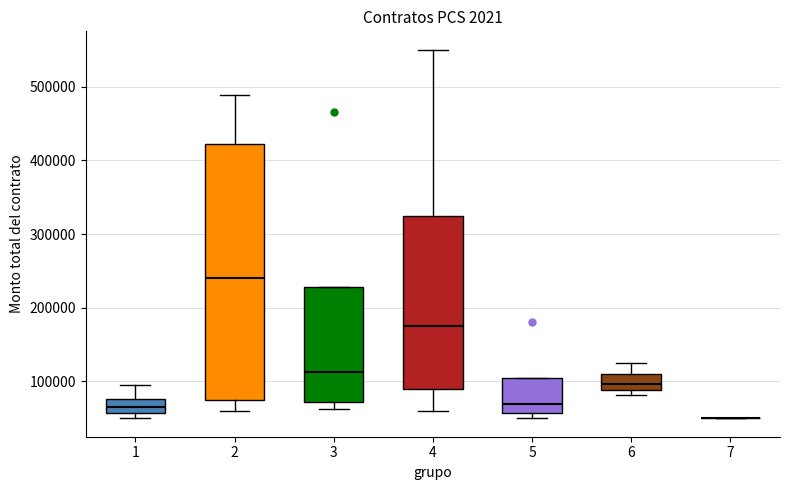

Reading left to right, transcribe this box plot: for each box, give where its median line is, the range the box spans, and where its two whiskers end, as read against the y-axis. The values are not printed on the chart, so give them approximately, as read against the axis.

1: median 70000, box 60000 to 80000, whiskers 50000 to 100000
2: median 240000, box 80000 to 420000, whiskers 60000 to 490000
3: median 110000, box 70000 to 230000, whiskers 60000 to 230000
4: median 180000, box 90000 to 330000, whiskers 60000 to 550000
5: median 70000, box 60000 to 110000, whiskers 50000 to 110000
6: median 100000, box 90000 to 110000, whiskers 80000 to 130000
7: box collapsed to a line at 50000, whiskers 50000 to 50000